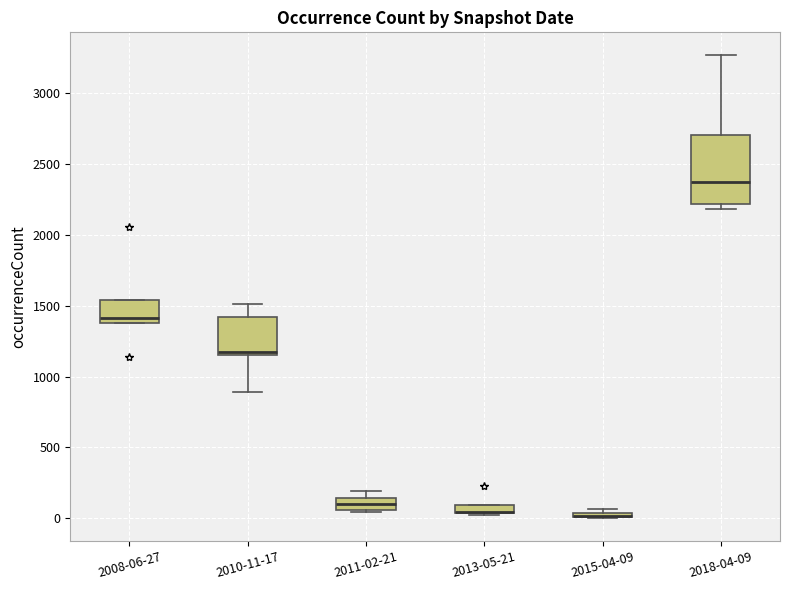

Which box is the tallest, from its lower edge to its upper edge?

2018-04-09